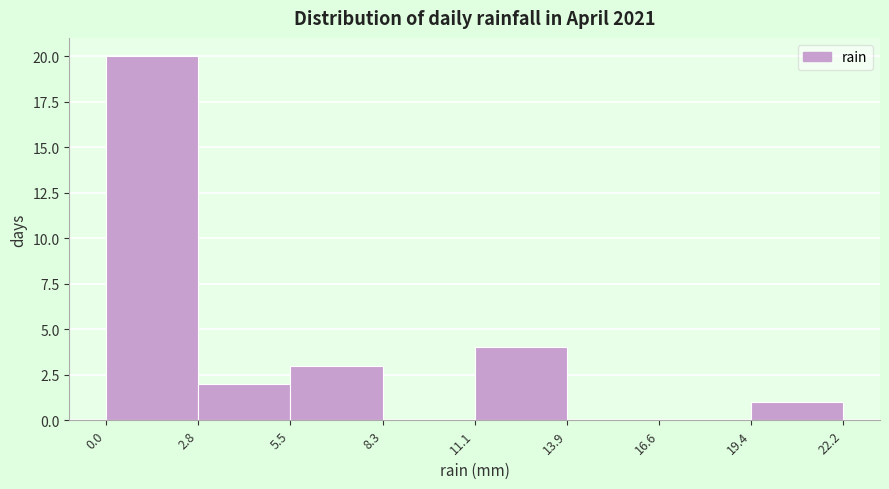

Reading left to right, transcribe this chart: for each bar, give the range it covers on the x-axis and its height. The values are not printed on the chart, so give them approximately, as read against the axis.

0.0 to 2.8: 20
2.8 to 5.5: 2
5.5 to 8.3: 3
8.3 to 11.1: 0
11.1 to 13.9: 4
13.9 to 16.6: 0
16.6 to 19.4: 0
19.4 to 22.2: 1